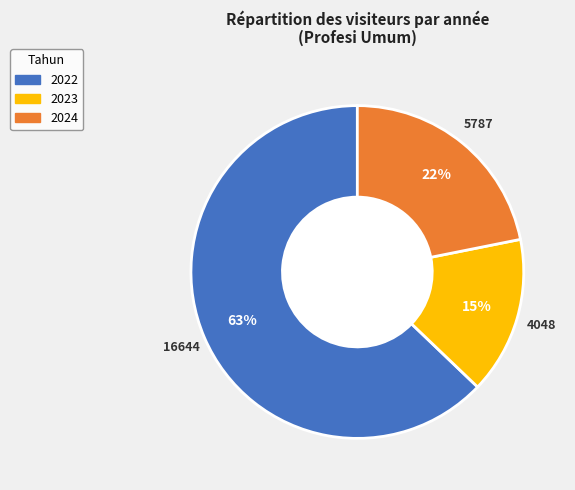

To the nearest percent, what is the average slice percentage?

33%